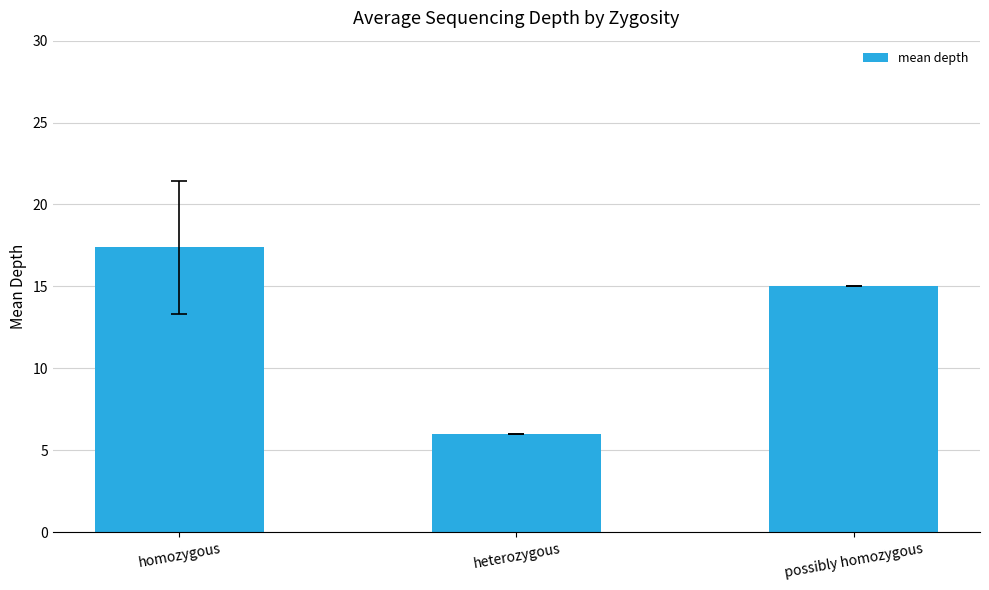

Between possibly homozygous and homozygous, which is larger?

homozygous